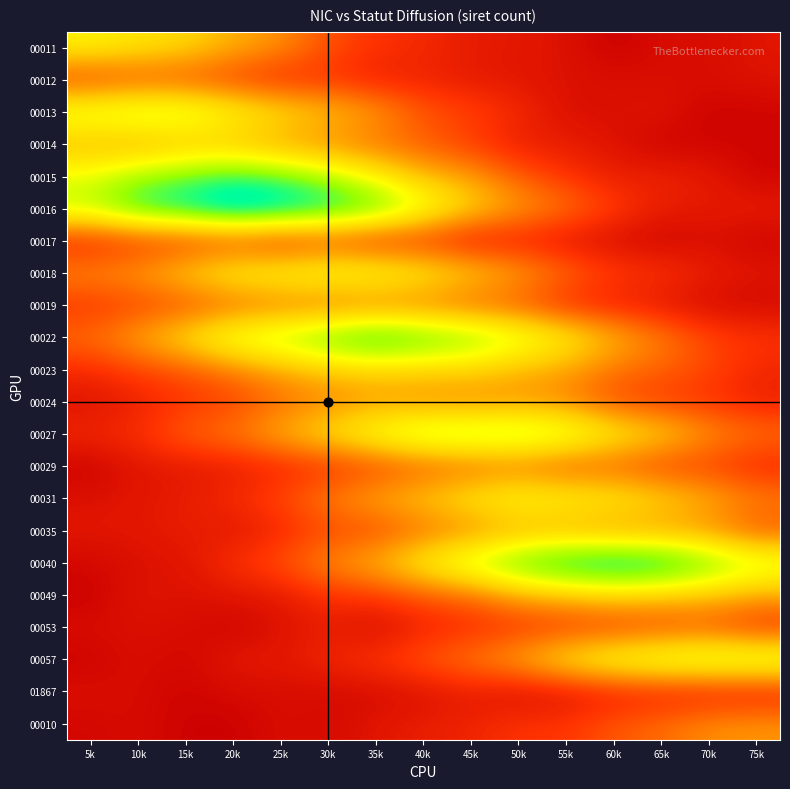

Between 35k and 10k, which is larger?

10k